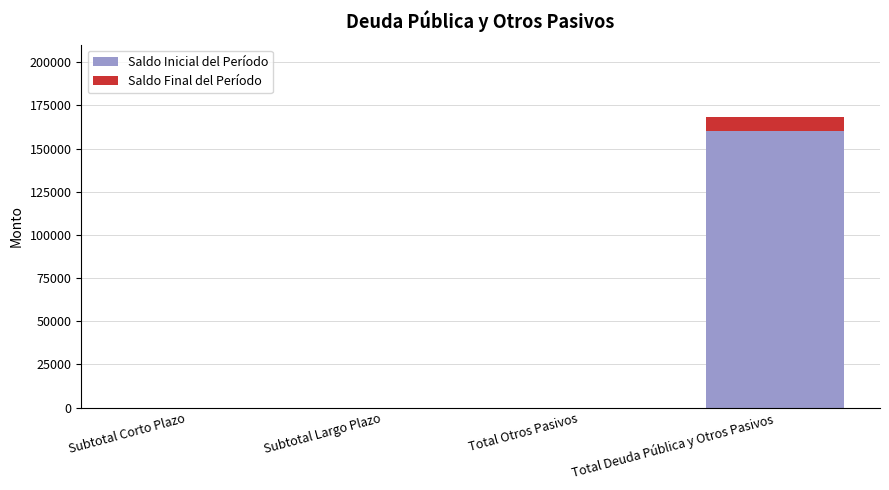

At which label does Saldo Inicial del Período reach its peak?

Total Deuda Pública y Otros Pasivos